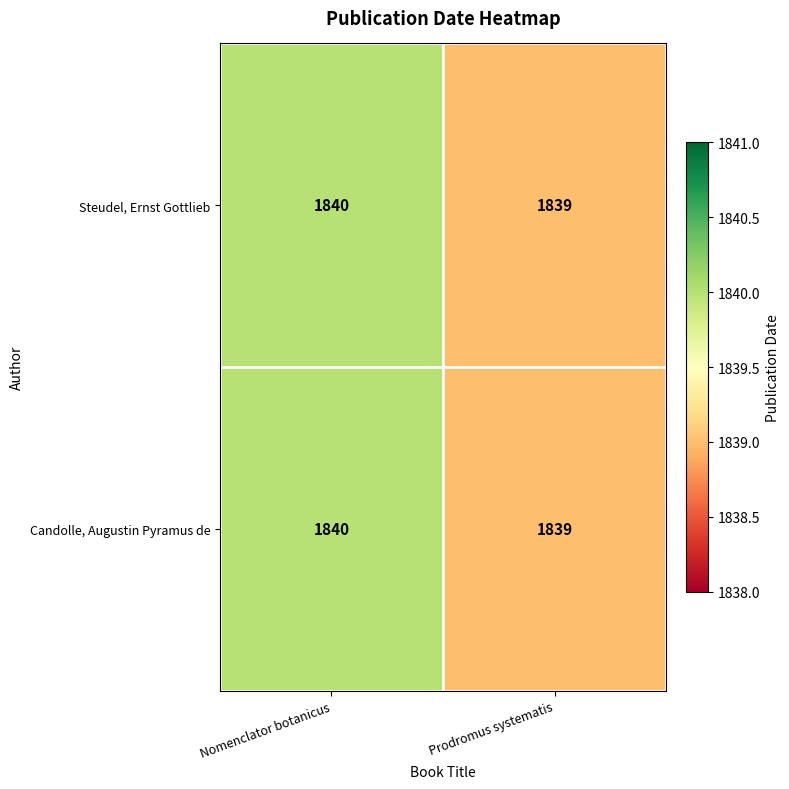

The value of Candolle, Augustin Pyramus de at Nomenclator botanicus is 525. True or false?

False